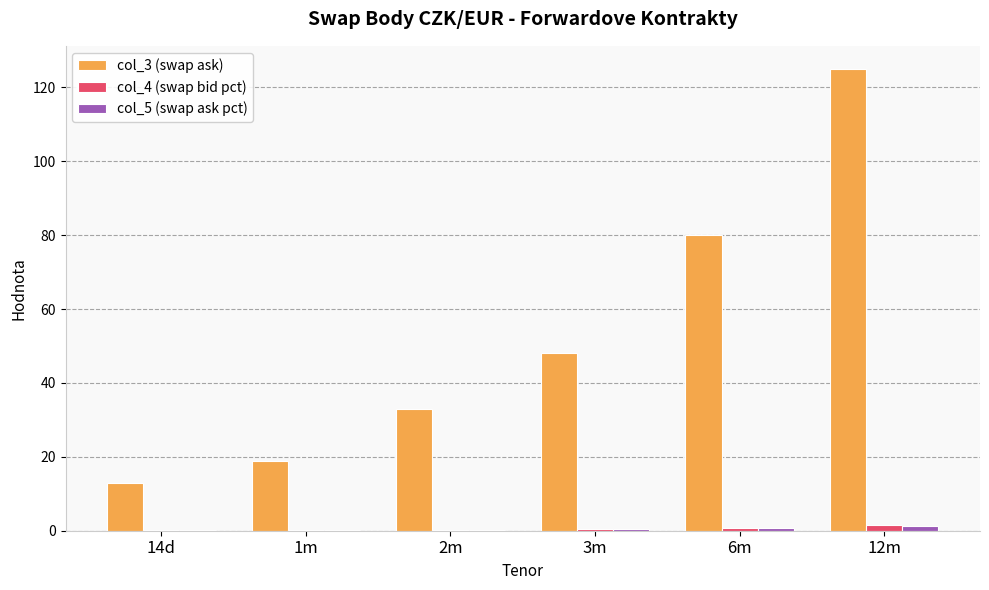

What is the total value across all series at 6m?

81.6